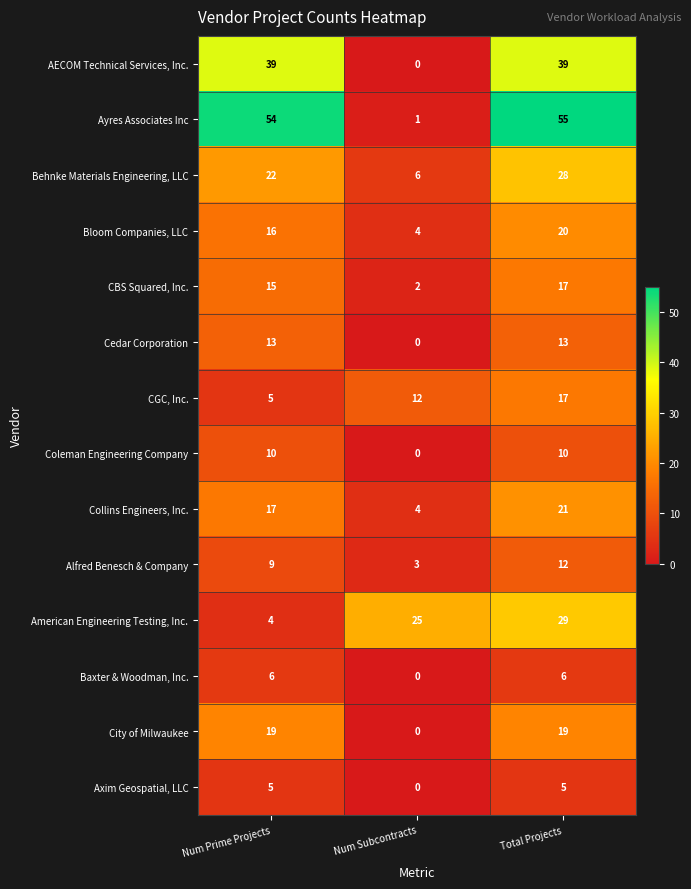

What is the difference between the second highest and minimum values in the Ayres Associates Inc series?

53